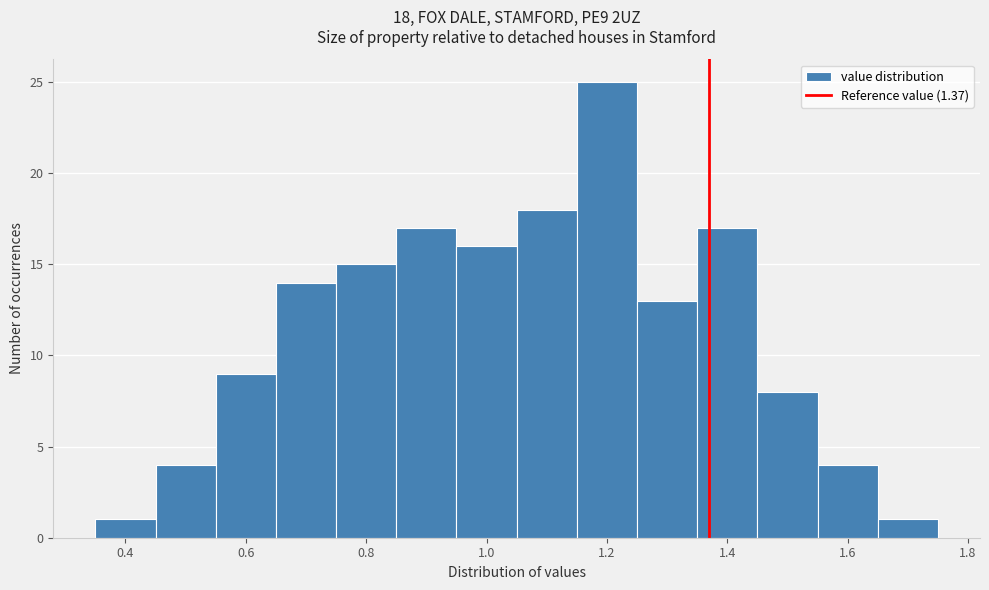

Over which range of the x-axis is the bar tallest?

1.15 to 1.25